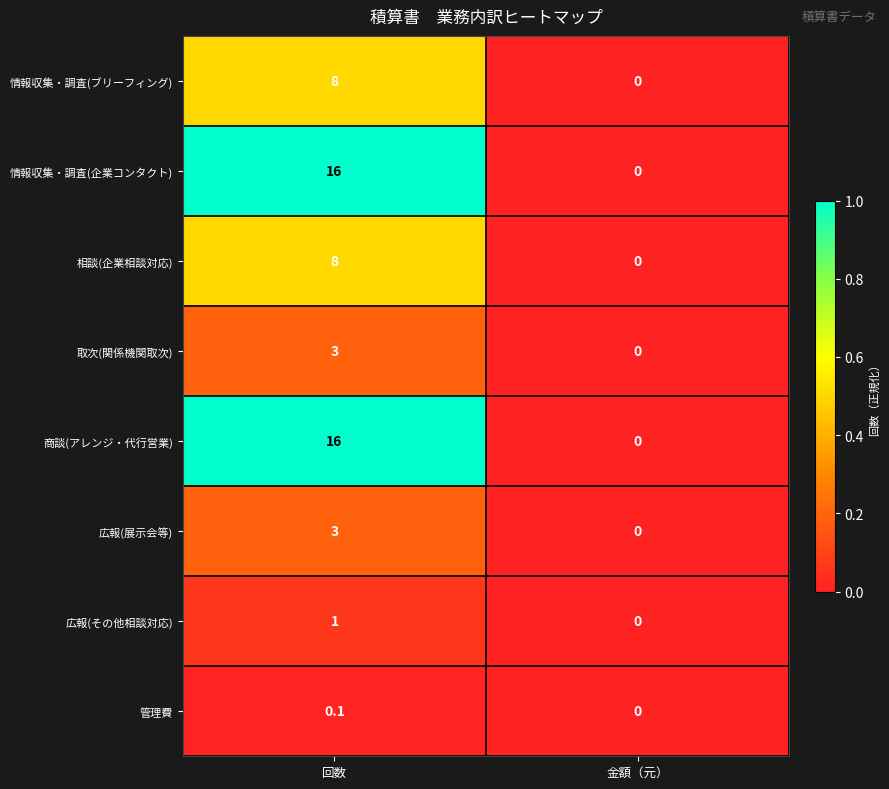

Rank the categories by 管理費 value from lowest to highest.

金額（元）, 回数